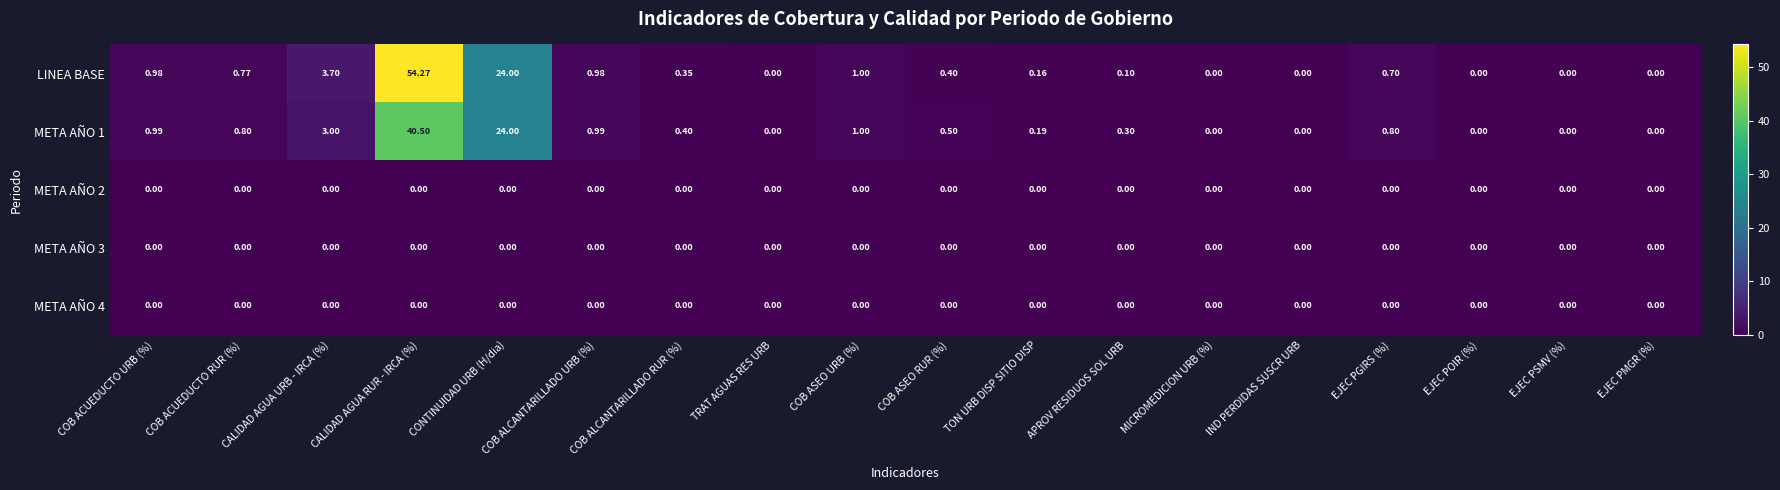

What is the maximum value shown in the chart?

54.3